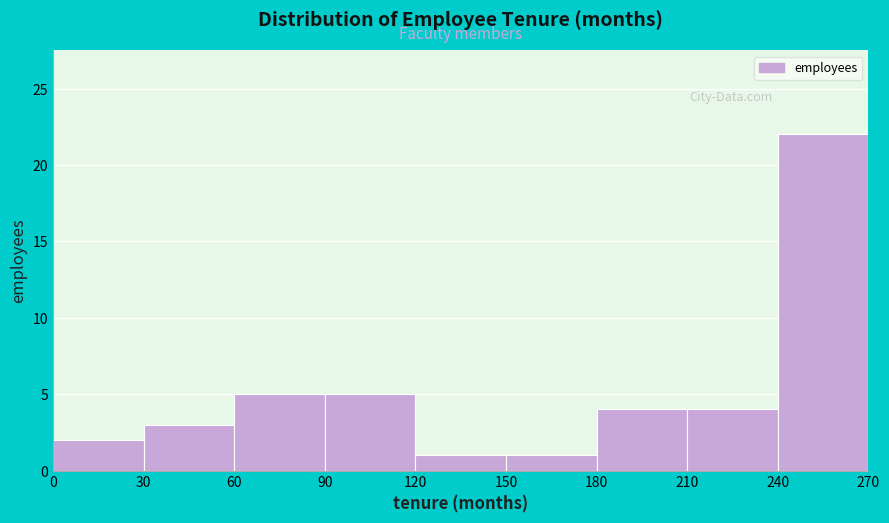

How tall is the bar that spans 150 to 180 on the x-axis? The values are not printed on the chart, so give them approximately, as read against the axis.

1